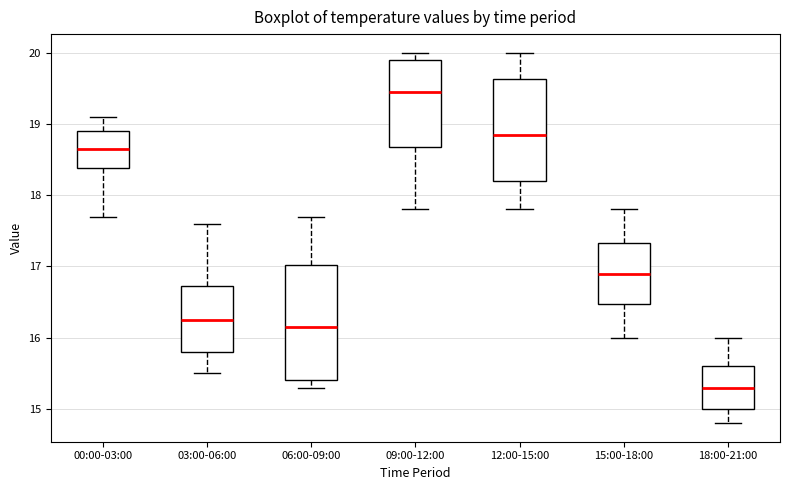

Where is the lower edge of the box for 03:00-06:00 on the y-axis? The values are not printed on the chart, so give them approximately, as read against the axis.

15.8